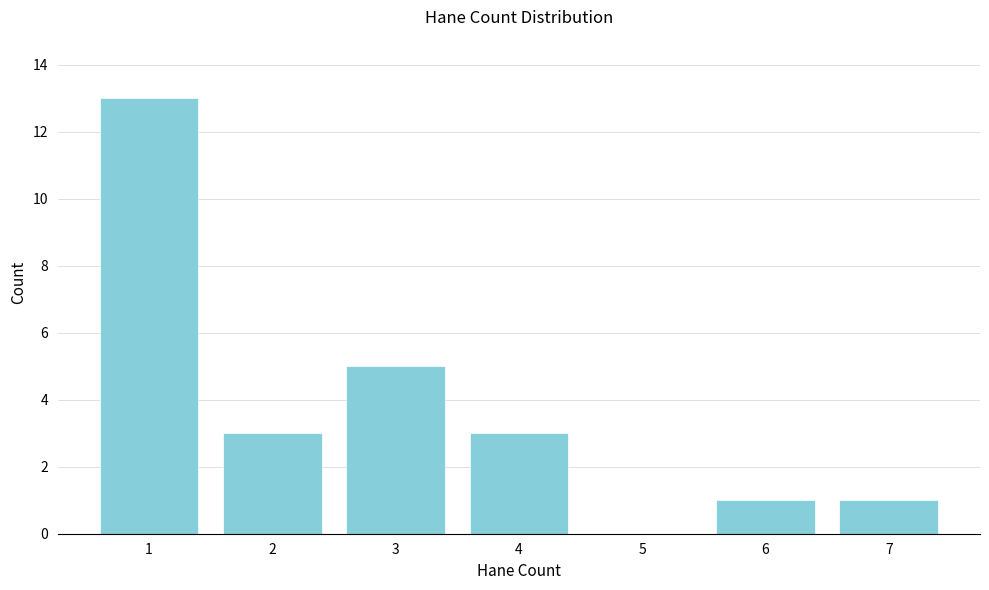

Reading right to left, extract all data points from this chart.

7=1	6=1	5=0	4=3	3=5	2=3	1=13